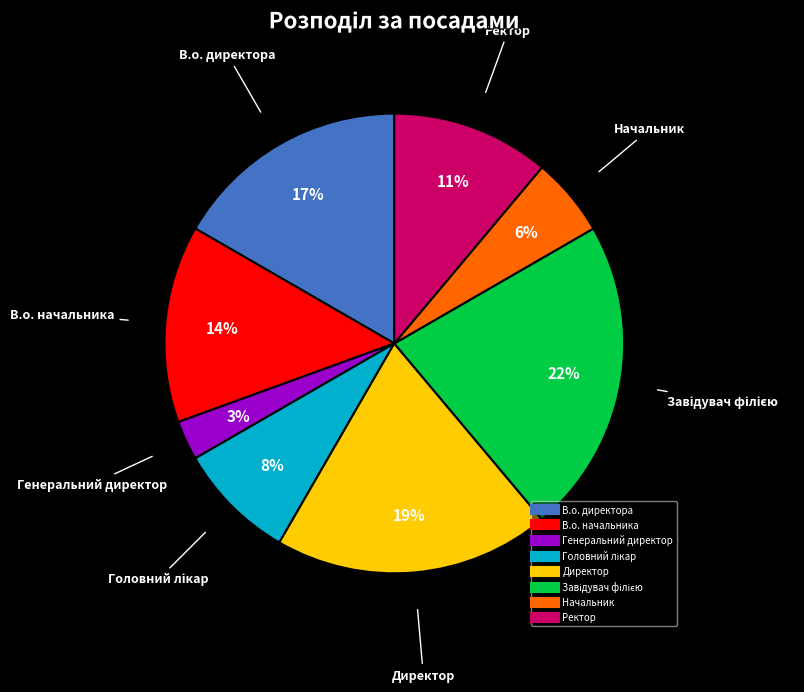

How many slices are in this pie chart?

8